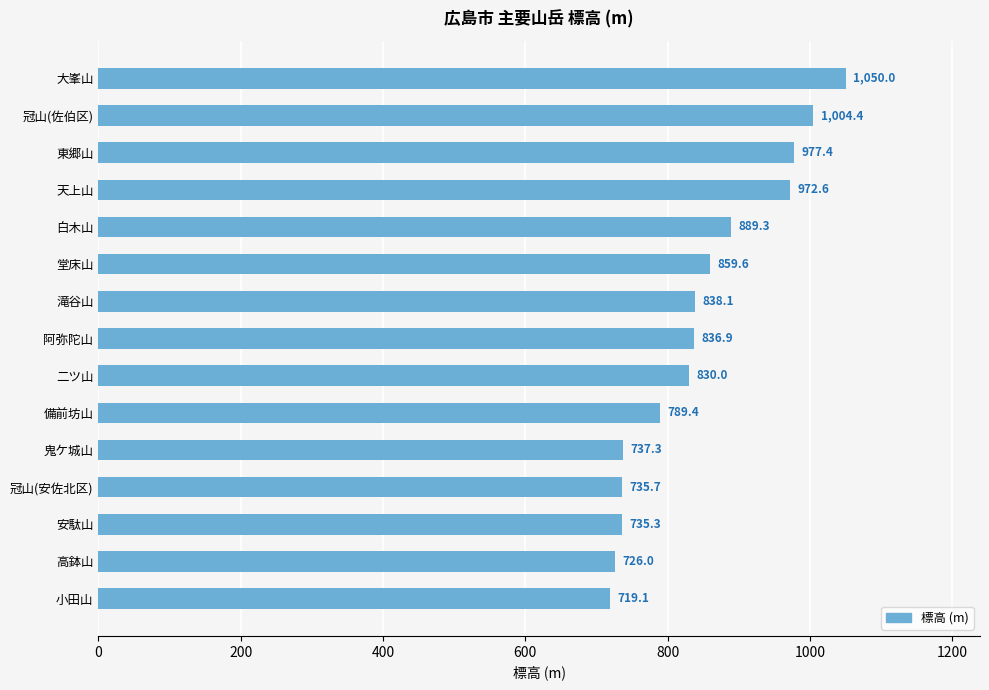

Rank the categories by value from lowest to highest.

小田山, 高鉢山, 安駄山, 冠山(安佐北区), 鬼ケ城山, 備前坊山, 二ツ山, 阿弥陀山, 滝谷山, 堂床山, 白木山, 天上山, 東郷山, 冠山(佐伯区), 大峯山